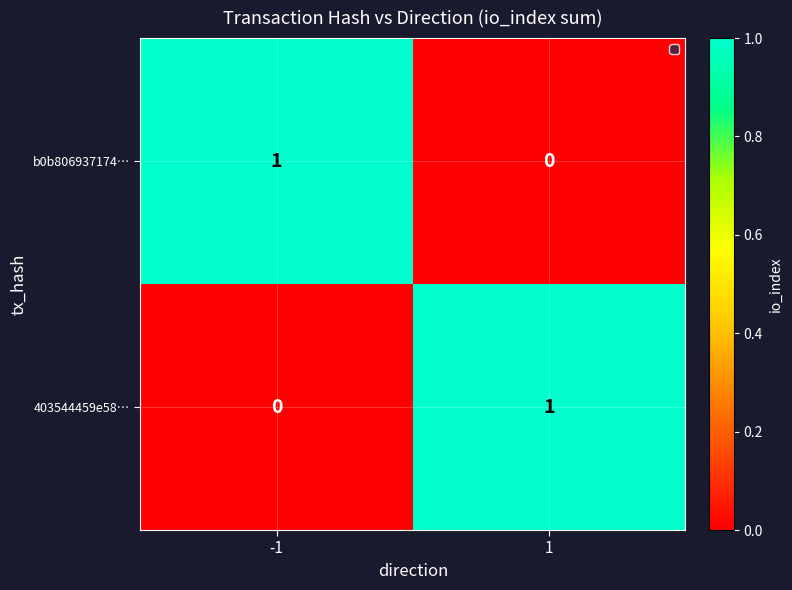

Count the number of data series in this chart.

2